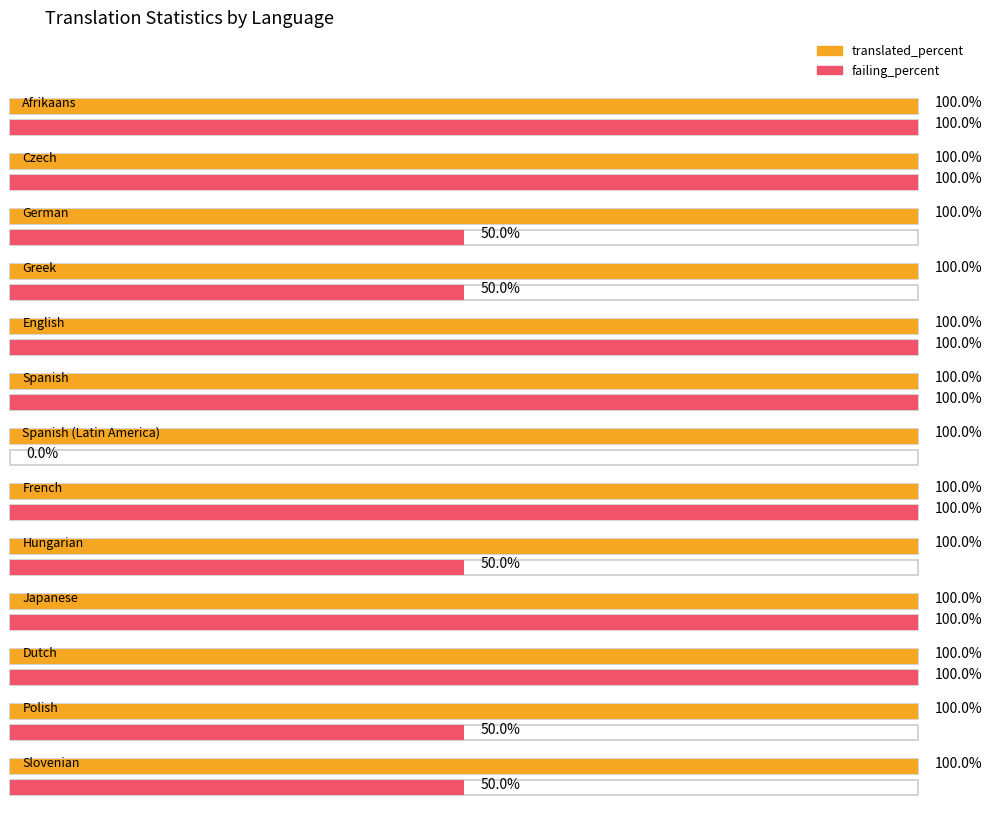

Which category has the highest value in the failing_percent series?

Afrikaans